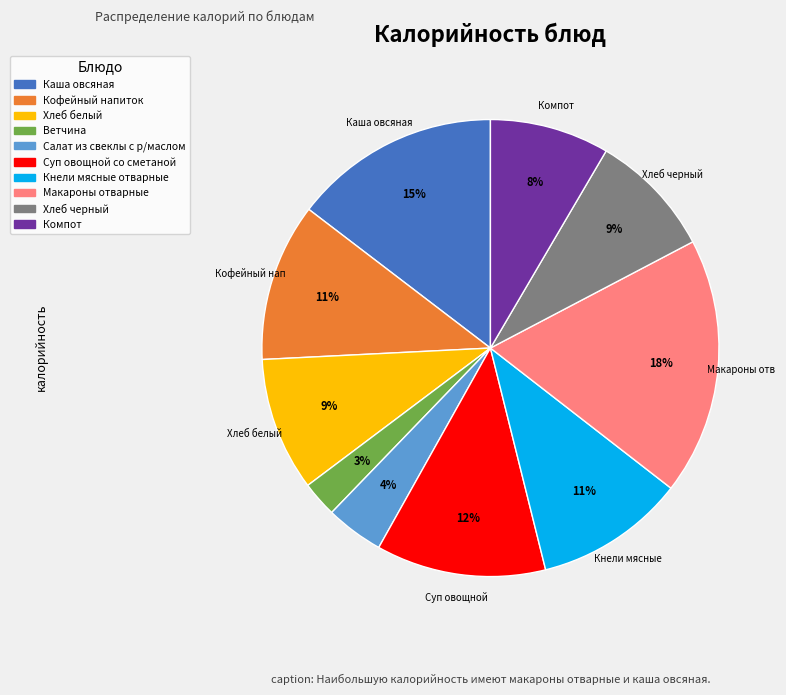

How many slices are in this pie chart?

10